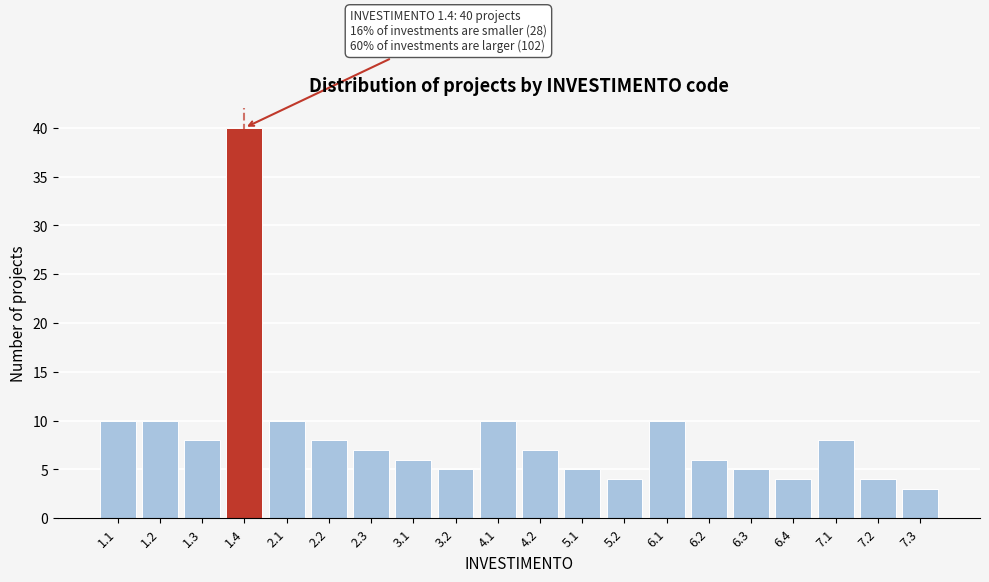

Reading left to right, what are all the values shown in this chart?

1.1=10	1.2=10	1.3=8	1.4=40	2.1=10	2.2=8	2.3=7	3.1=6	3.2=5	4.1=10	4.2=7	5.1=5	5.2=4	6.1=10	6.2=6	6.3=5	6.4=4	7.1=8	7.2=4	7.3=3